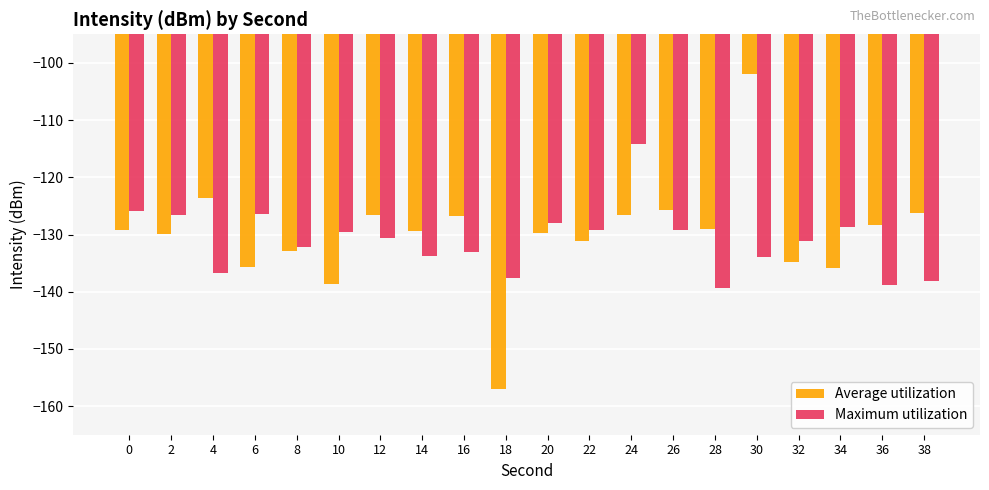

Rank the series by their average value, from highest to lowest.

Average utilization, Maximum utilization